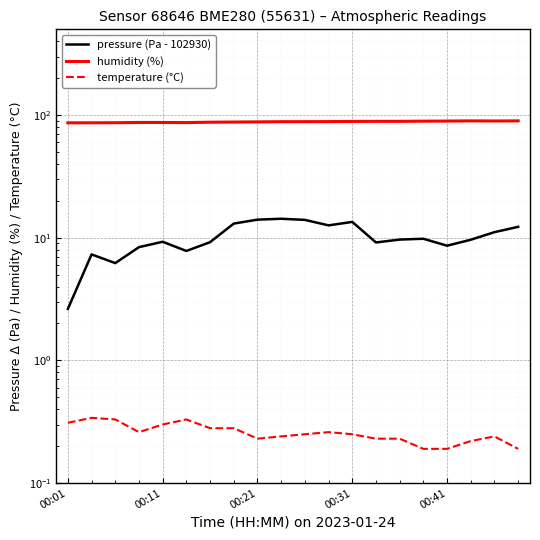

True or false: temperature (°C) has a value of 0.4 at 17.

False